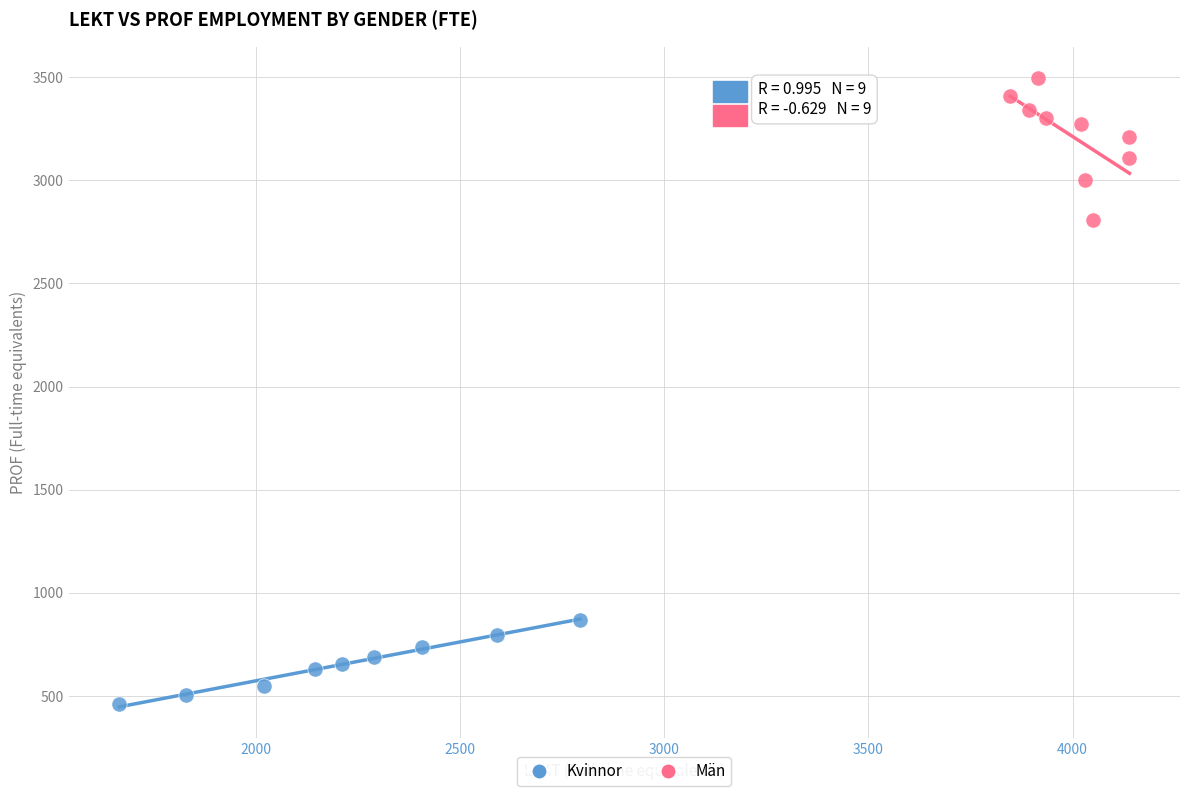

Which series contains the highest Y value?

Män